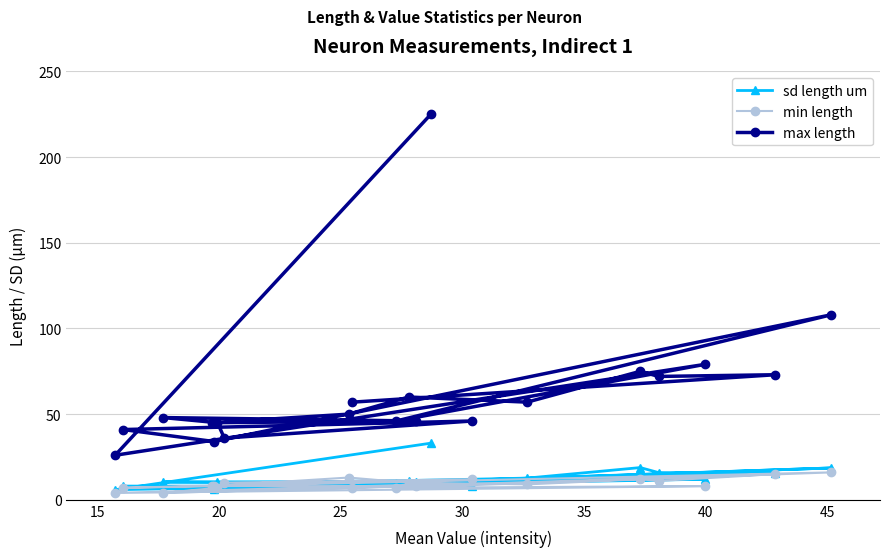

True or false: sd length um has more than 1 points higher than both neighbors.

True